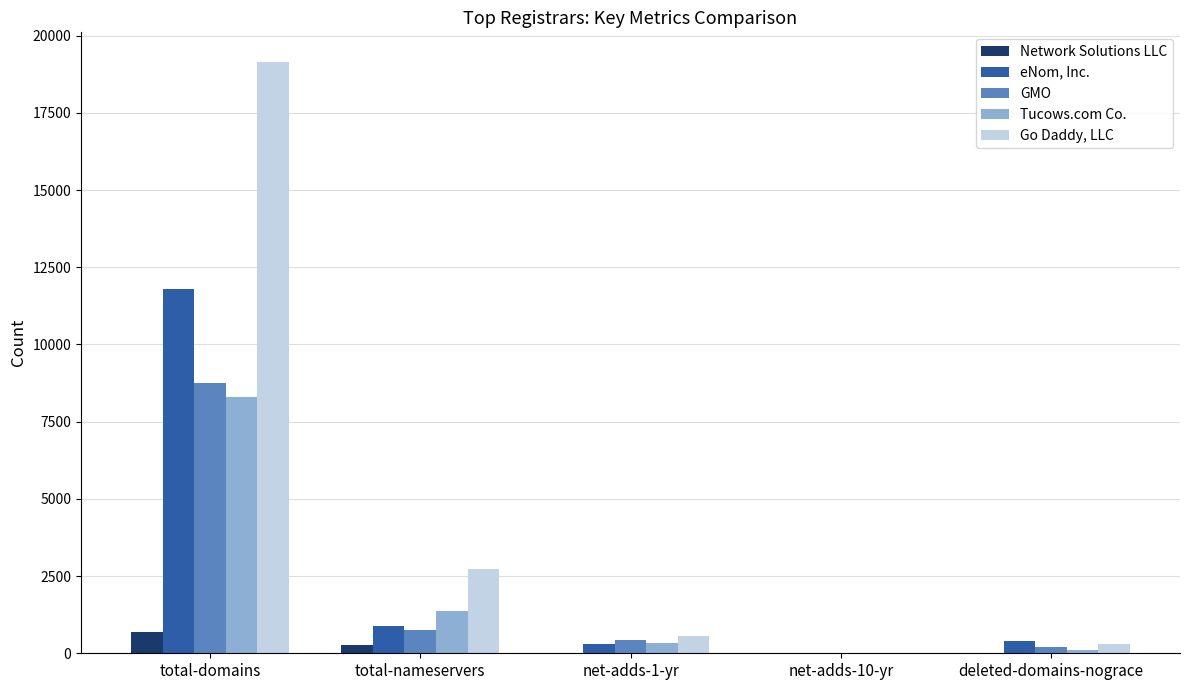

Which series has the largest total across all categories?

Go Daddy, LLC